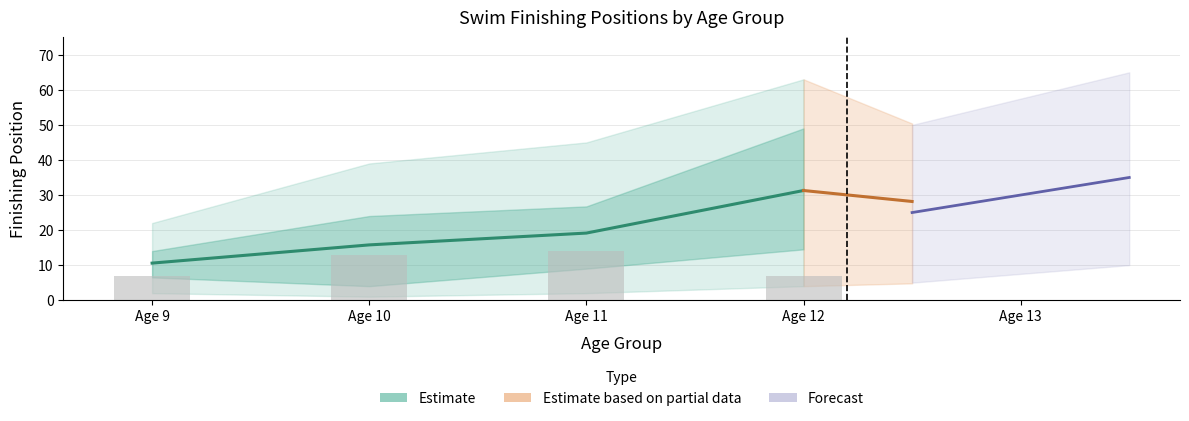

The chart shows a value of 4 at Age 12. True or false?

False